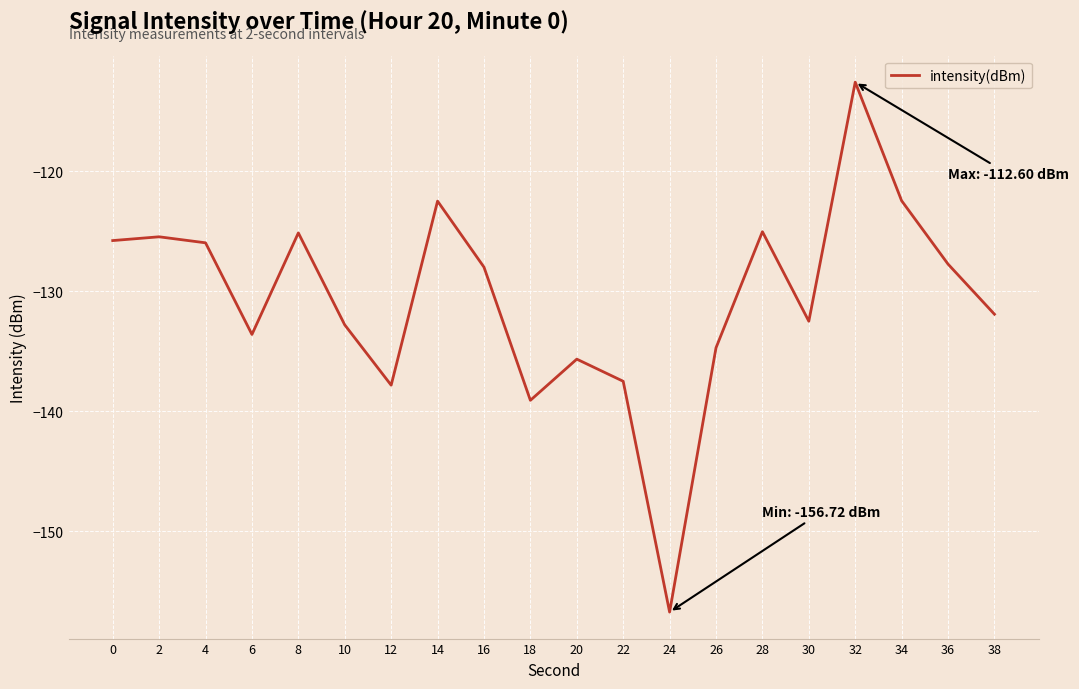

Which label corresponds to the smallest value in the chart?

24